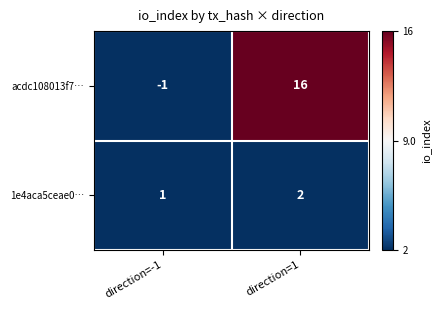

What is the spread (max minus min) of values at direction=1?

14